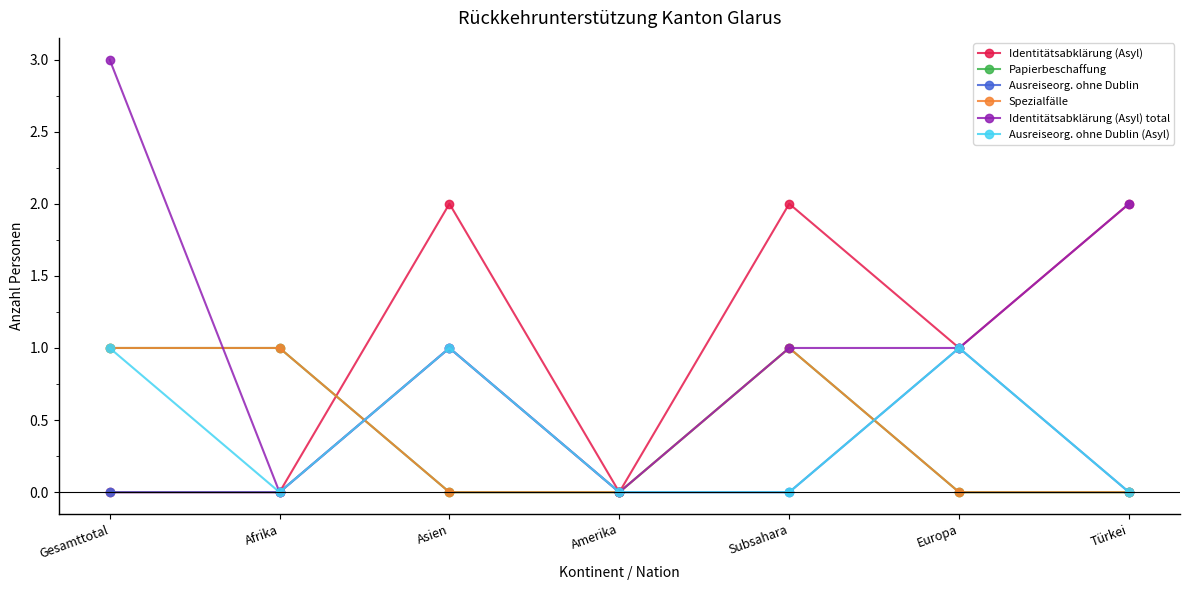

What value does the Spezialfälle series have at Subsahara?

1